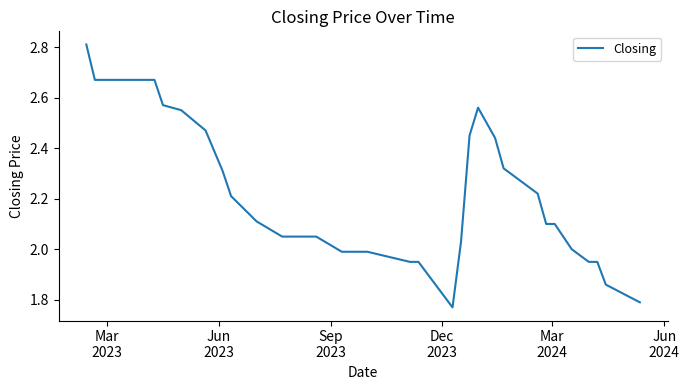

What is the difference between the maximum and minimum values?

1.0